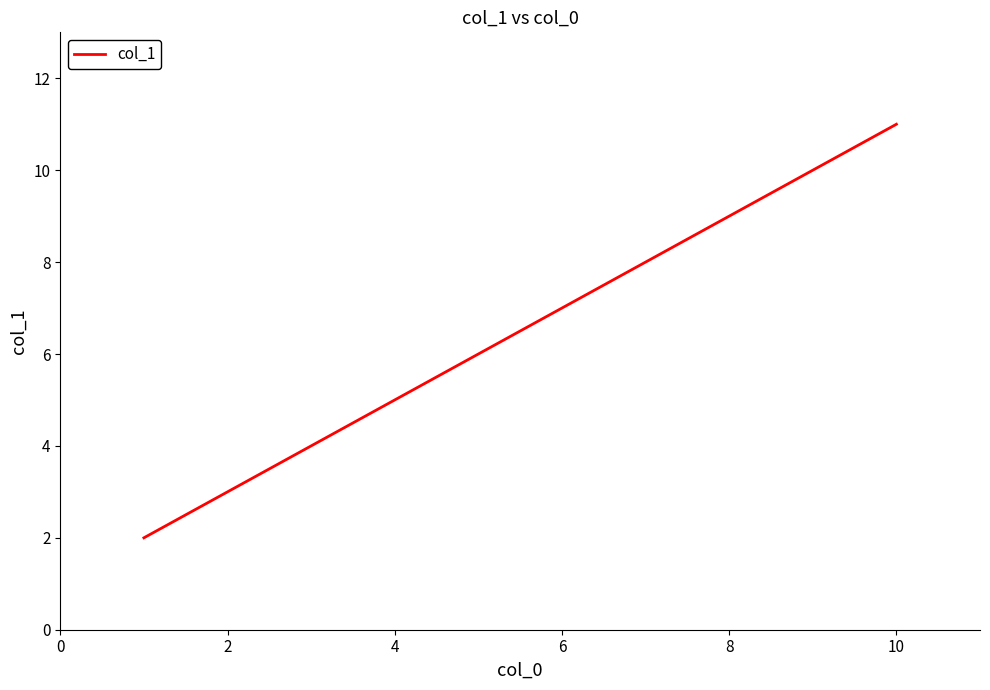

What is the greatest value displayed?

11